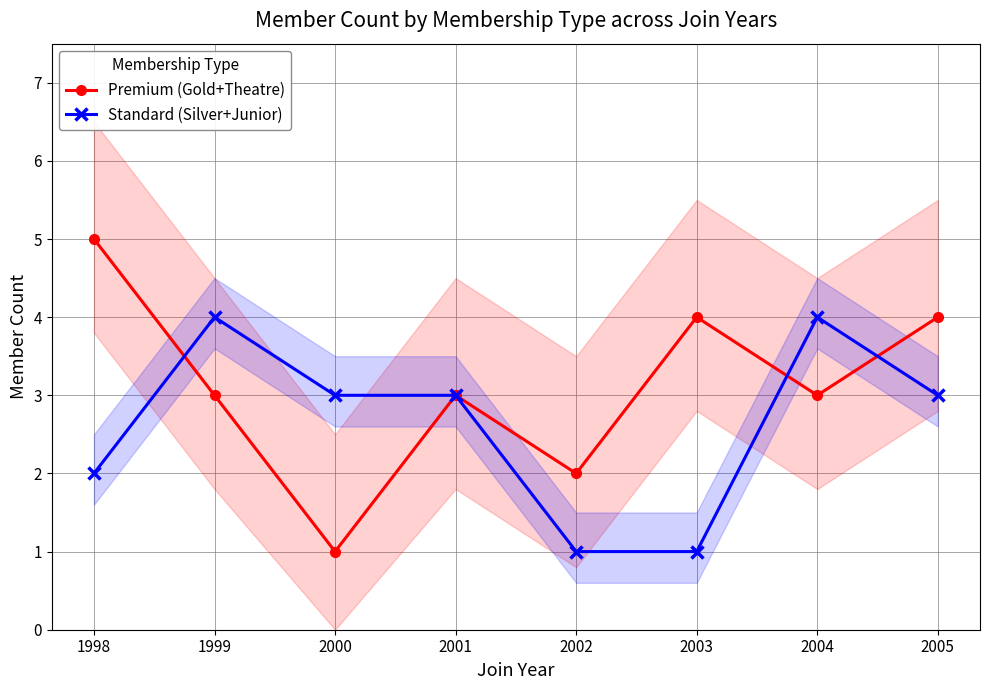

How many intersections are there between Premium (Gold+Theatre) and Standard (Silver+Junior)?

3